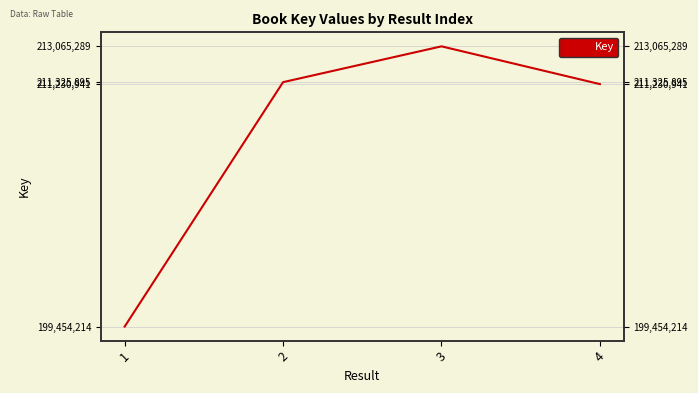

Rank the categories by value from highest to lowest.

3, 2, 4, 1